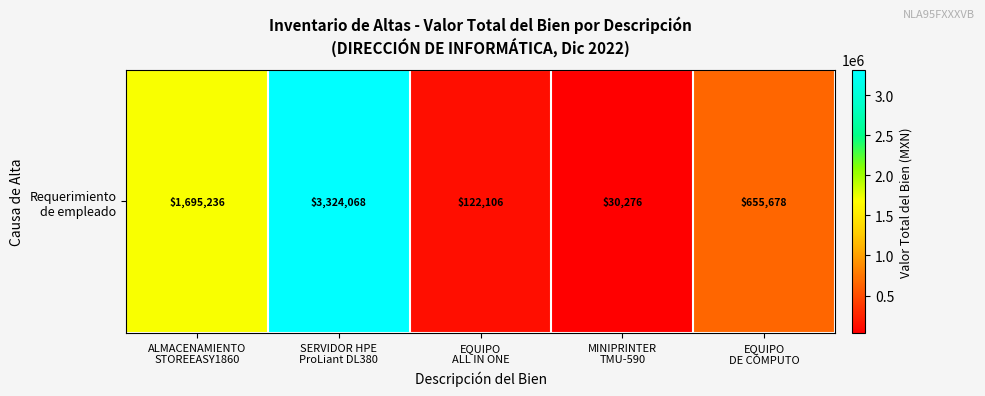

What is the approximate value at ALMACENAMIENTO
STOREEASY1860?

1695235.6